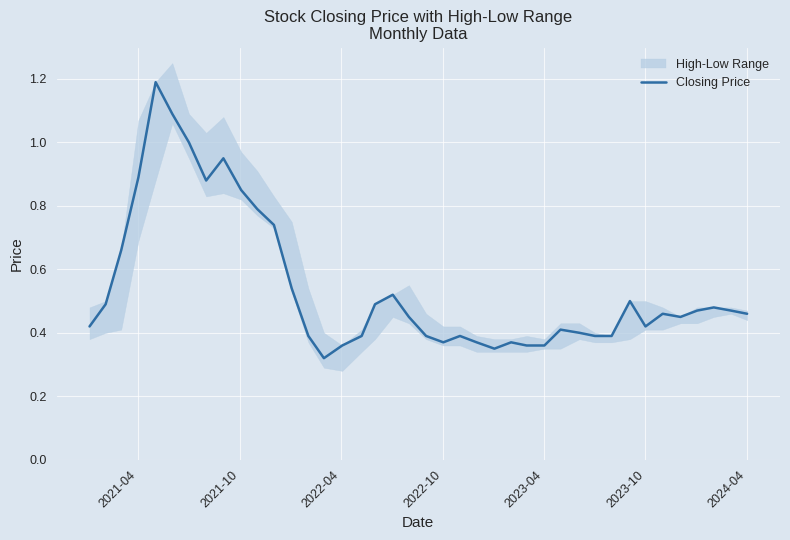

How many points are lower than both their immediate neighbors (excluding endpoints)?

6